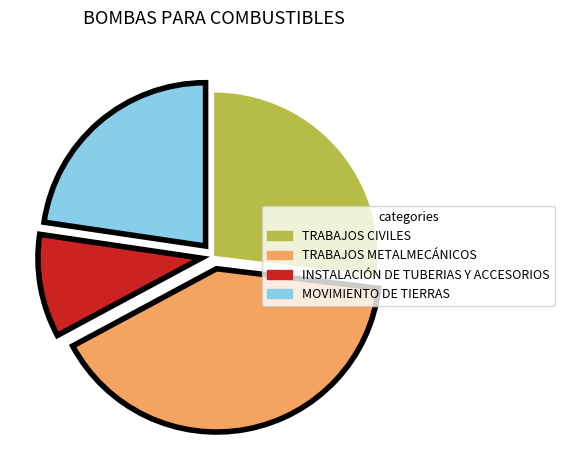

Is it true that INSTALACIÓN DE TUBERIAS Y ACCESORIOS is 24% of the pie?

False